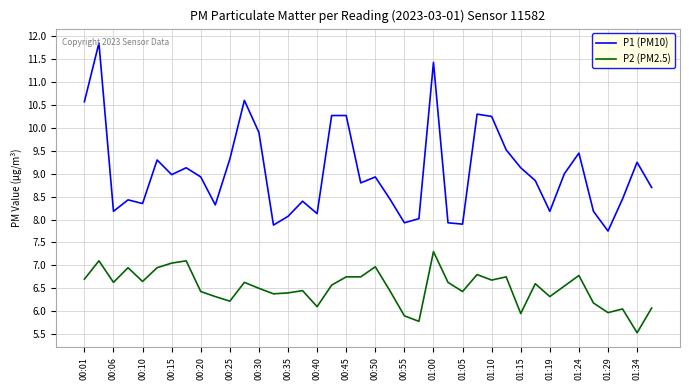

Which series has the widest spread of values?

P1 (PM10)